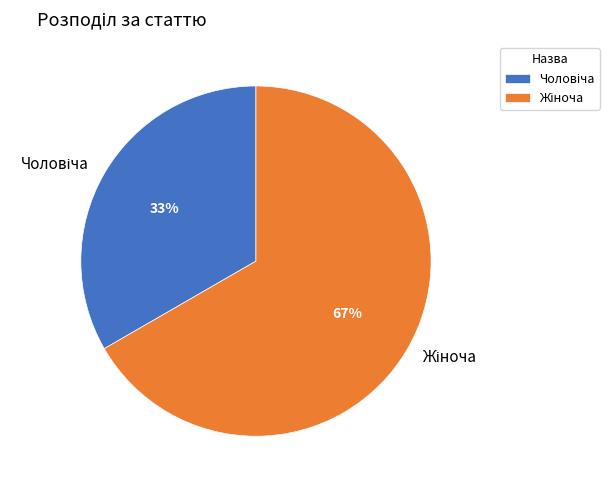

How many slices are in this pie chart?

2